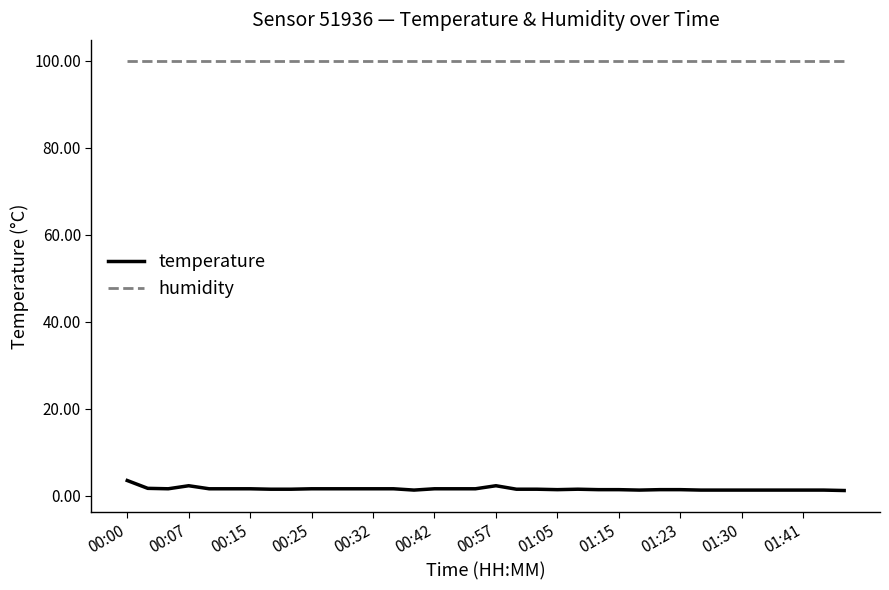

What is the greatest value displayed?

99.9